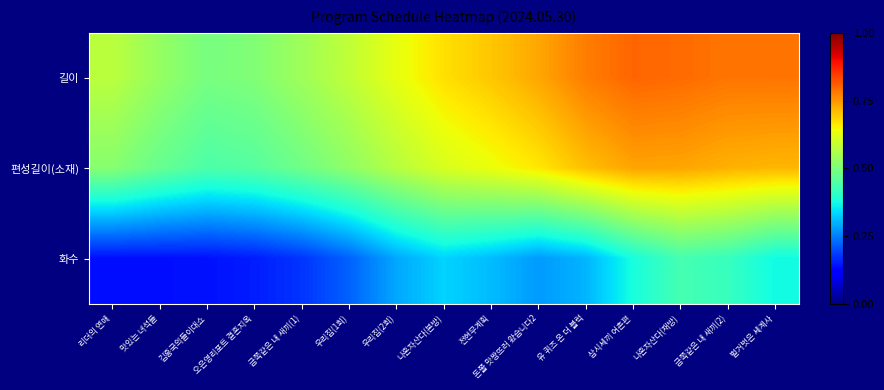

Reading left to right, extract all data points from this chart.

길이: 리더의 연애=0.6	맛있는 녀석들=0.5	김흥국의들이대쇼=0.5	오은영리포트 결혼지옥=0.5	금쪽같은 내 새끼(1)=0.5	우리집(1회)=0.6	우리집(2회)=0.6	나혼자산다(본방)=0.7	전현무계획=0.7	돈쭐 맛짱뜨러 왔습니다2=0.7	유 퀴즈 온 더 블럭=0.8	삼시세끼 어촌편=0.8	나혼자산다(재방)=0.8	금쪽같은 내 새끼(2)=0.8	벌거벗은 세계사=0.8
편성길이(소재): 리더의 연애=0.5	맛있는 녀석들=0.5	김흥국의들이대쇼=0.4	오은영리포트 결혼지옥=0.5	금쪽같은 내 새끼(1)=0.5	우리집(1회)=0.5	우리집(2회)=0.6	나혼자산다(본방)=0.6	전현무계획=0.6	돈쭐 맛짱뜨러 왔습니다2=0.7	유 퀴즈 온 더 블럭=0.7	삼시세끼 어촌편=0.7	나혼자산다(재방)=0.7	금쪽같은 내 새끼(2)=0.7	벌거벗은 세계사=0.7
화수: 리더의 연애=0.1	맛있는 녀석들=0.1	김흥국의들이대쇼=0.1	오은영리포트 결혼지옥=0.2	금쪽같은 내 새끼(1)=0.2	우리집(1회)=0.2	우리집(2회)=0.3	나혼자산다(본방)=0.3	전현무계획=0.3	돈쭐 맛짱뜨러 왔습니다2=0.3	유 퀴즈 온 더 블럭=0.3	삼시세끼 어촌편=0.4	나혼자산다(재방)=0.4	금쪽같은 내 새끼(2)=0.4	벌거벗은 세계사=0.4